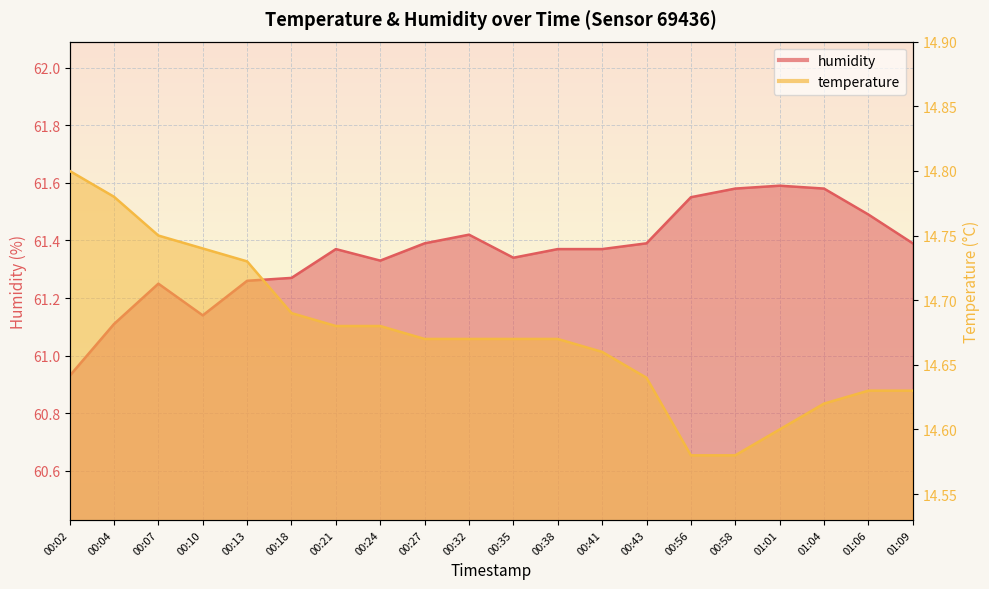

Count the temperature values in the range 14 to 15.

20